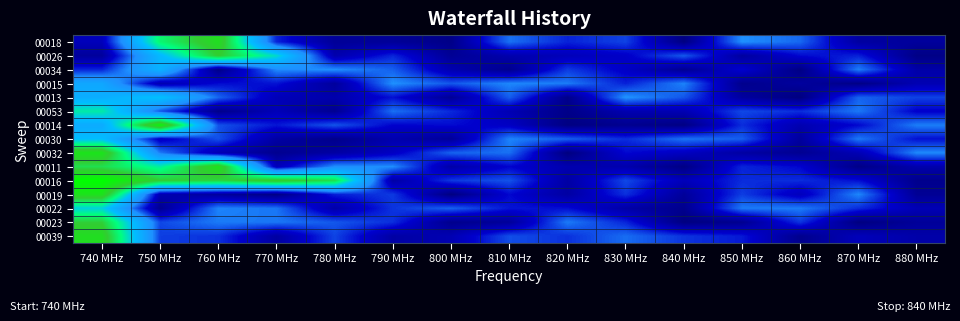

Reading left to right, what are all the values shown in this chart?

00018: 740 MHz=0.1	750 MHz=0.6	760 MHz=0.8	770 MHz=0.2	780 MHz=0.0	790 MHz=0.0	800 MHz=0.0	810 MHz=0.3	820 MHz=0.2	830 MHz=0.2	840 MHz=0.0	850 MHz=0.3	860 MHz=0.2	870 MHz=0.1	880 MHz=0.1
00026: 740 MHz=0.1	750 MHz=0.5	760 MHz=0.8	770 MHz=0.5	780 MHz=0.1	790 MHz=0.2	800 MHz=0.0	810 MHz=0.1	820 MHz=0.1	830 MHz=0.1	840 MHz=0.2	850 MHz=0.1	860 MHz=0.2	870 MHz=0.2	880 MHz=0.0
00034: 740 MHz=0.2	750 MHz=0.4	760 MHz=0.0	770 MHz=0.3	780 MHz=0.3	790 MHz=0.2	800 MHz=0.1	810 MHz=0.0	820 MHz=0.2	830 MHz=0.1	840 MHz=0.0	850 MHz=0.1	860 MHz=0.0	870 MHz=0.3	880 MHz=0.1
00015: 740 MHz=0.4	750 MHz=0.1	760 MHz=0.2	770 MHz=0.2	780 MHz=0.1	790 MHz=0.3	800 MHz=0.2	810 MHz=0.3	820 MHz=0.3	830 MHz=0.2	840 MHz=0.3	850 MHz=0.0	860 MHz=0.1	870 MHz=0.0	880 MHz=0.1
00013: 740 MHz=0.4	750 MHz=0.5	760 MHz=0.2	770 MHz=0.1	780 MHz=0.1	790 MHz=0.2	800 MHz=0.0	810 MHz=0.2	820 MHz=0.0	830 MHz=0.3	840 MHz=0.2	850 MHz=0.1	860 MHz=0.0	870 MHz=0.2	880 MHz=0.2
00053: 740 MHz=0.6	750 MHz=0.2	760 MHz=0.0	770 MHz=0.1	780 MHz=0.0	790 MHz=0.3	800 MHz=0.2	810 MHz=0.1	820 MHz=0.0	830 MHz=0.1	840 MHz=0.1	850 MHz=0.2	860 MHz=0.2	870 MHz=0.3	880 MHz=0.1
00014: 740 MHz=0.4	750 MHz=0.9	760 MHz=0.2	770 MHz=0.2	780 MHz=0.2	790 MHz=0.1	800 MHz=0.2	810 MHz=0.1	820 MHz=0.0	830 MHz=0.0	840 MHz=0.0	850 MHz=0.2	860 MHz=0.1	870 MHz=0.2	880 MHz=0.3
00030: 740 MHz=0.5	750 MHz=0.1	760 MHz=0.2	770 MHz=0.1	780 MHz=0.0	790 MHz=0.1	800 MHz=0.0	810 MHz=0.3	820 MHz=0.2	830 MHz=0.2	840 MHz=0.3	850 MHz=0.2	860 MHz=0.1	870 MHz=0.3	880 MHz=0.2
00032: 740 MHz=0.9	750 MHz=0.3	760 MHz=0.1	770 MHz=0.0	780 MHz=0.1	790 MHz=0.1	800 MHz=0.2	810 MHz=0.3	820 MHz=0.0	830 MHz=0.2	840 MHz=0.1	850 MHz=0.1	860 MHz=0.0	870 MHz=0.1	880 MHz=0.3
00011: 740 MHz=0.7	750 MHz=0.6	760 MHz=0.9	770 MHz=0.1	780 MHz=0.3	790 MHz=0.3	800 MHz=0.1	810 MHz=0.1	820 MHz=0.1	830 MHz=0.1	840 MHz=0.0	850 MHz=0.2	860 MHz=0.2	870 MHz=0.0	880 MHz=0.1
00016: 740 MHz=1.0	750 MHz=0.8	760 MHz=0.7	770 MHz=0.8	780 MHz=0.7	790 MHz=0.1	800 MHz=0.2	810 MHz=0.2	820 MHz=0.1	830 MHz=0.2	840 MHz=0.1	850 MHz=0.2	860 MHz=0.2	870 MHz=0.2	880 MHz=0.0
00019: 740 MHz=0.9	750 MHz=0.1	760 MHz=0.1	770 MHz=0.0	780 MHz=0.2	790 MHz=0.2	800 MHz=0.0	810 MHz=0.2	820 MHz=0.1	830 MHz=0.2	840 MHz=0.1	850 MHz=0.2	860 MHz=0.1	870 MHz=0.3	880 MHz=0.0
00022: 740 MHz=0.5	750 MHz=0.0	760 MHz=0.3	770 MHz=0.3	780 MHz=0.1	790 MHz=0.2	800 MHz=0.2	810 MHz=0.2	820 MHz=0.2	830 MHz=0.1	840 MHz=0.0	850 MHz=0.3	860 MHz=0.3	870 MHz=0.2	880 MHz=0.1
00023: 740 MHz=0.8	750 MHz=0.2	760 MHz=0.3	770 MHz=0.3	780 MHz=0.2	790 MHz=0.2	800 MHz=0.0	810 MHz=0.0	820 MHz=0.3	830 MHz=0.2	840 MHz=0.0	850 MHz=0.0	860 MHz=0.2	870 MHz=0.0	880 MHz=0.0
00039: 740 MHz=0.8	750 MHz=0.2	760 MHz=0.2	770 MHz=0.1	780 MHz=0.2	790 MHz=0.1	800 MHz=0.1	810 MHz=0.2	820 MHz=0.2	830 MHz=0.3	840 MHz=0.2	850 MHz=0.2	860 MHz=0.0	870 MHz=0.1	880 MHz=0.1